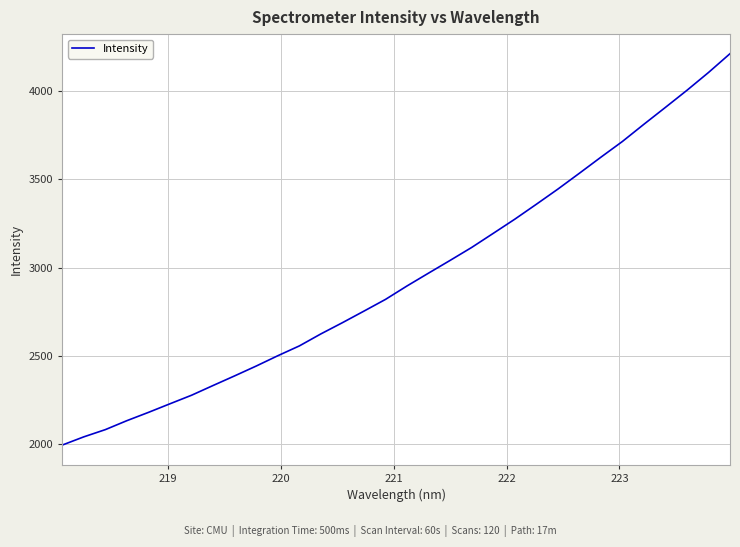

What is the maximum value shown in the chart?

4213.0